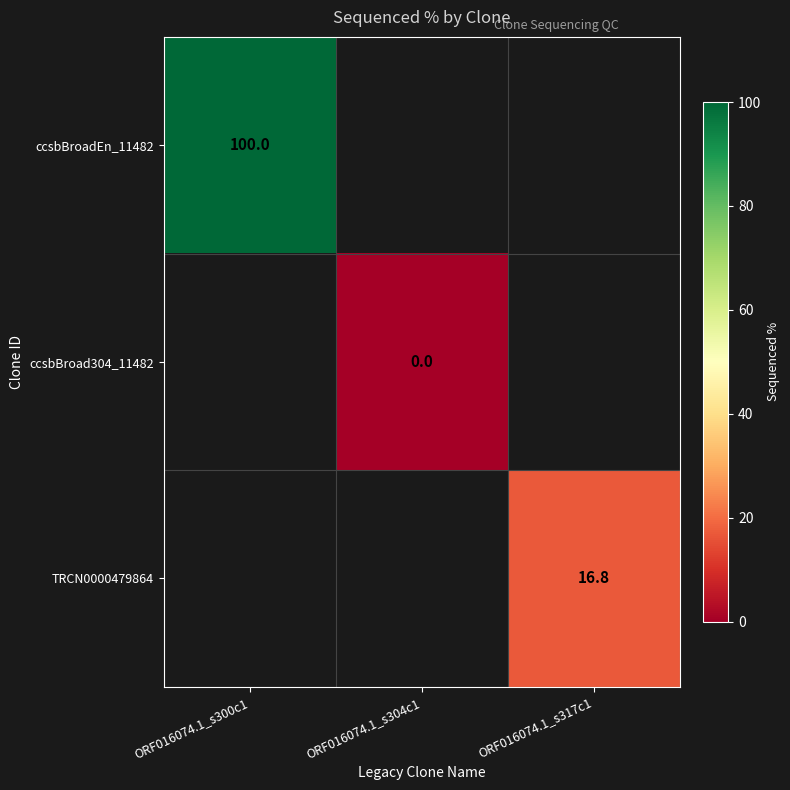

How many distinct data groups are displayed?

3